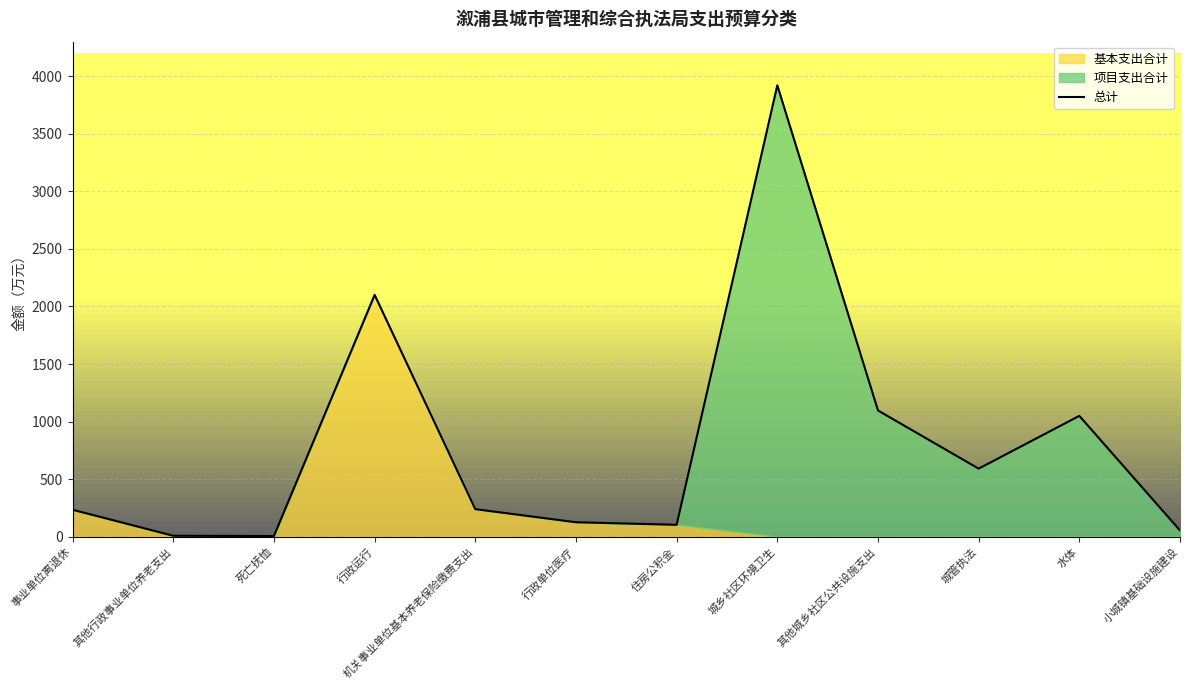

Between 事业单位离退休 and 住房公积金, which is larger?

事业单位离退休